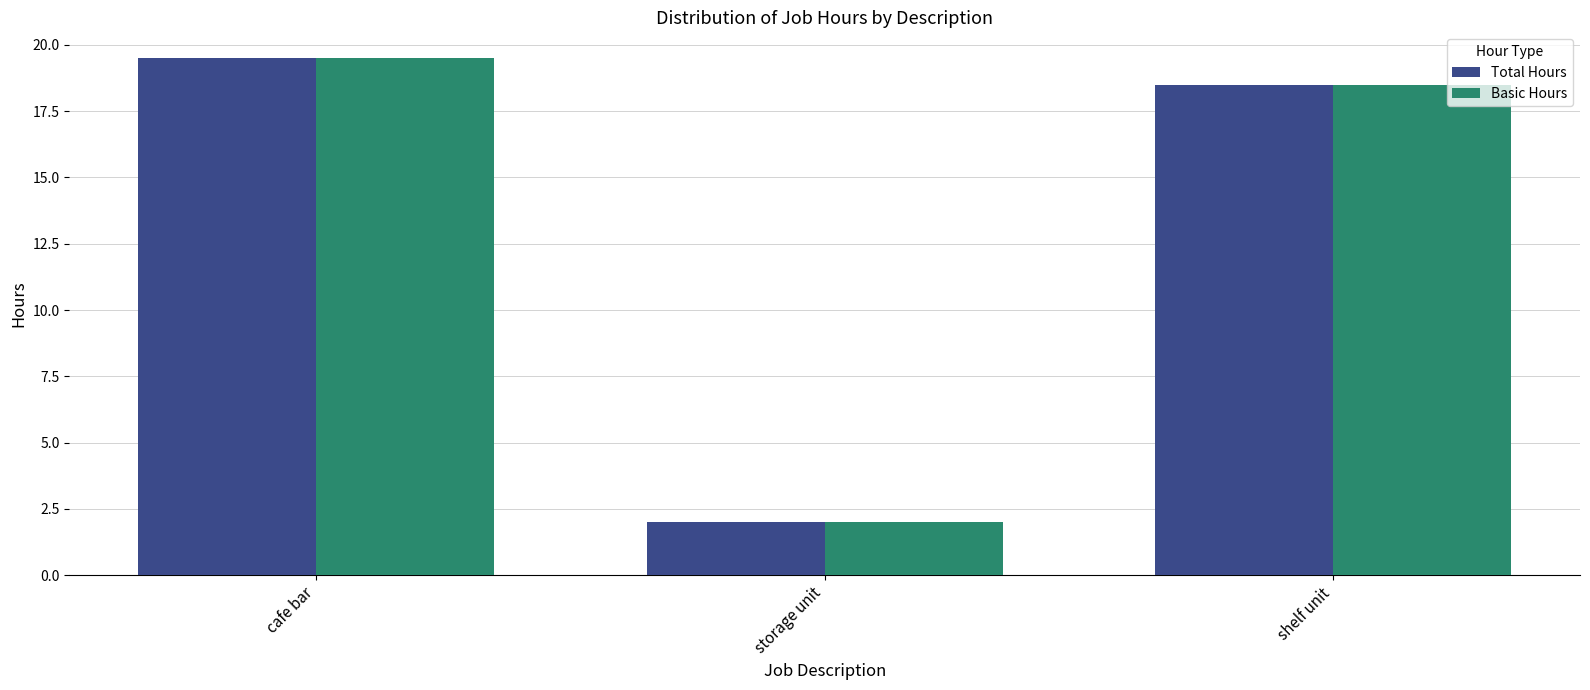

At which category is the sum across all series the highest?

cafe bar